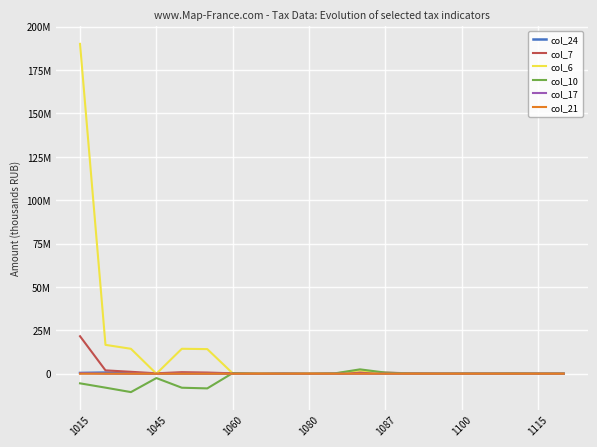

Is this an area chart (filled region under the line)?

No